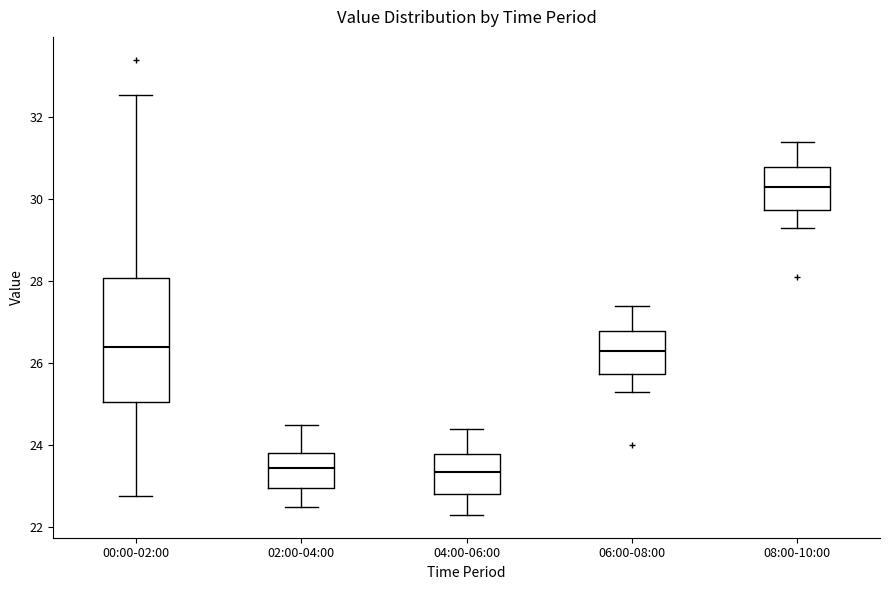

Where does the median line of the box for 02:00-04:00 sit on the y-axis? The values are not printed on the chart, so give them approximately, as read against the axis.

23.4